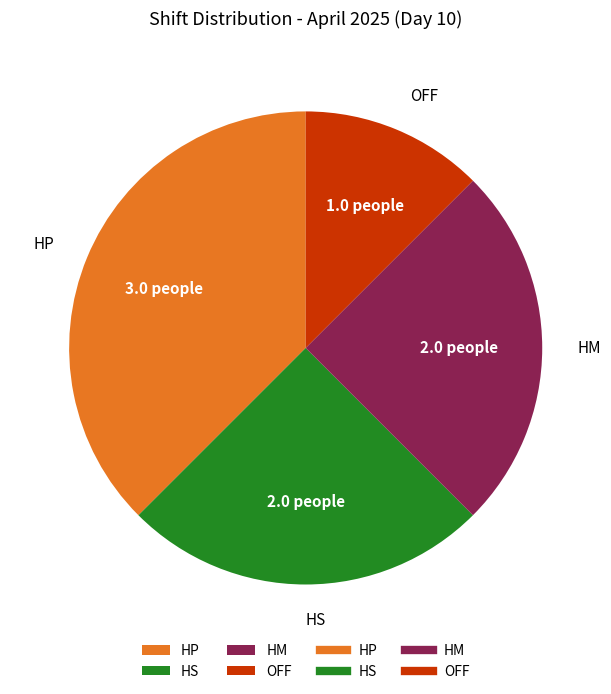

Which category has the biggest portion of the pie?

HP